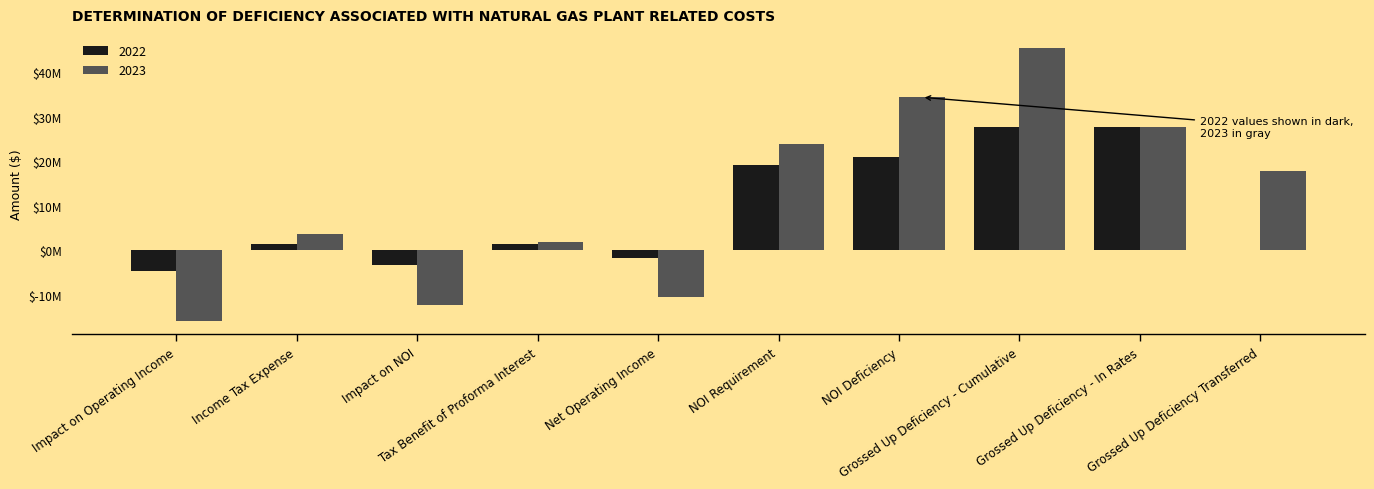

What is the approximate value of 2022 at Impact on Operating Income?

-4562846.2